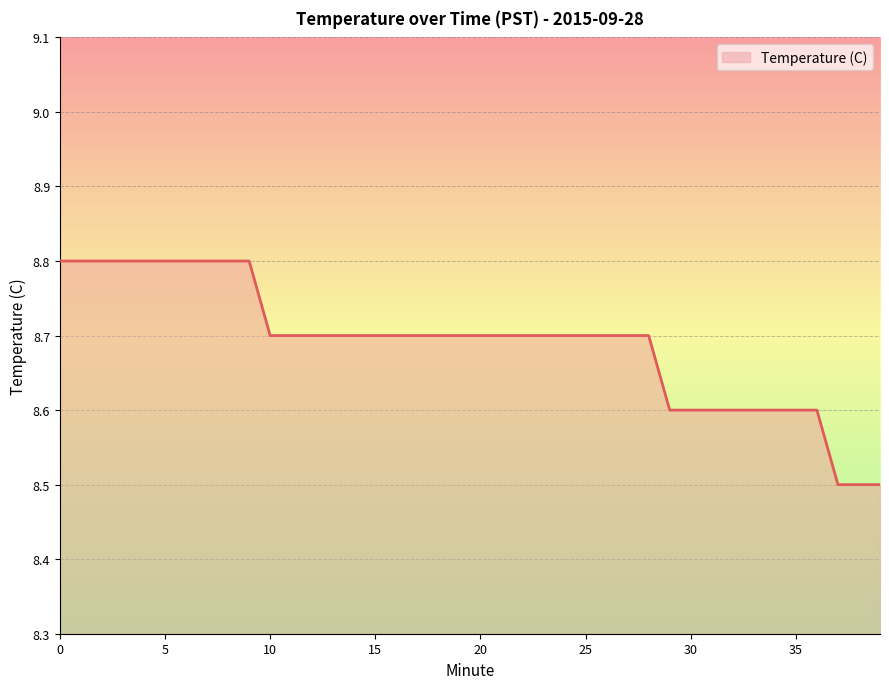

How many lines are shown in the chart?

1